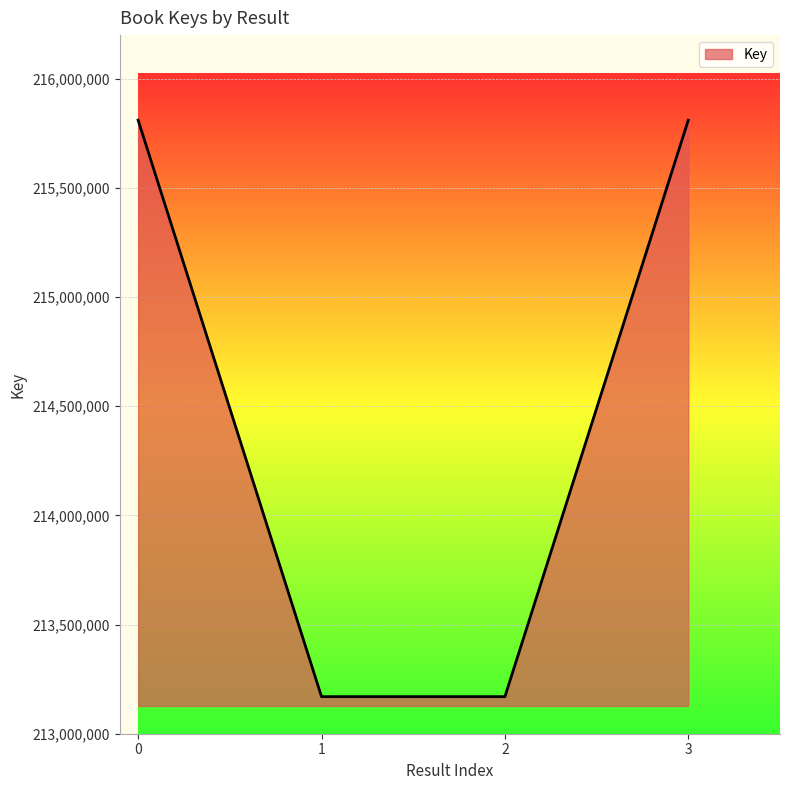

What is the minimum value shown in the chart?

213169805